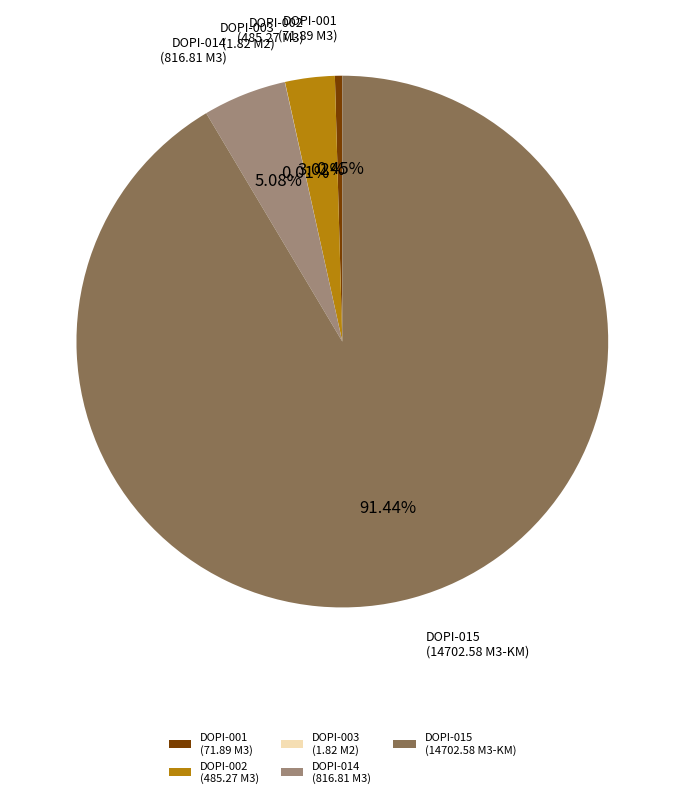

Combined, do DOPI-015 (14702.58 M3-KM) and DOPI-014 (816.81 M3) account for over 50%?

Yes